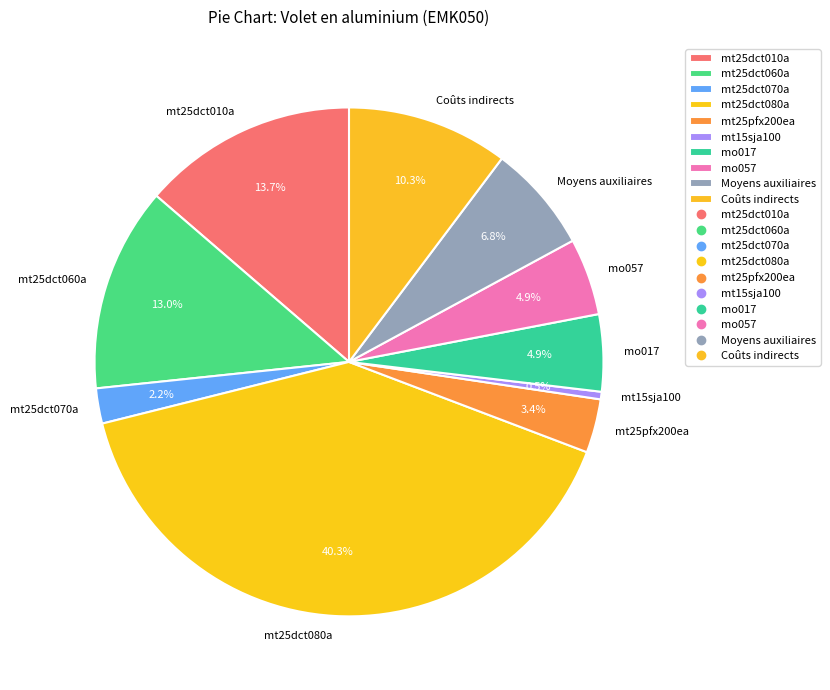

Combined, what portion of the pie is mt25dct070a and mt15sja100?

2.7%